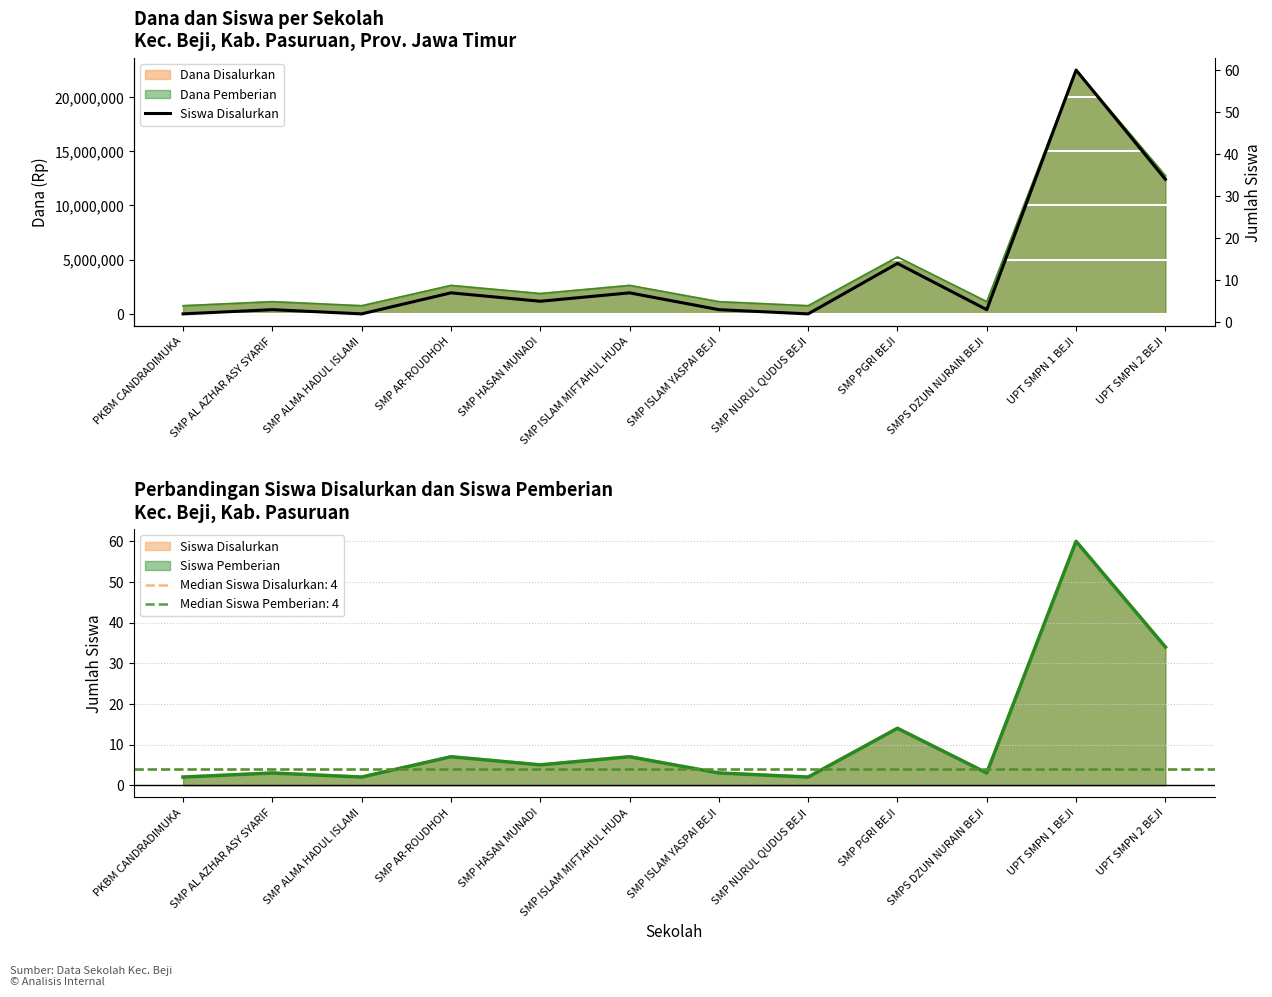

How many interior local valleys (lower than both neighbors) does the data have?

4